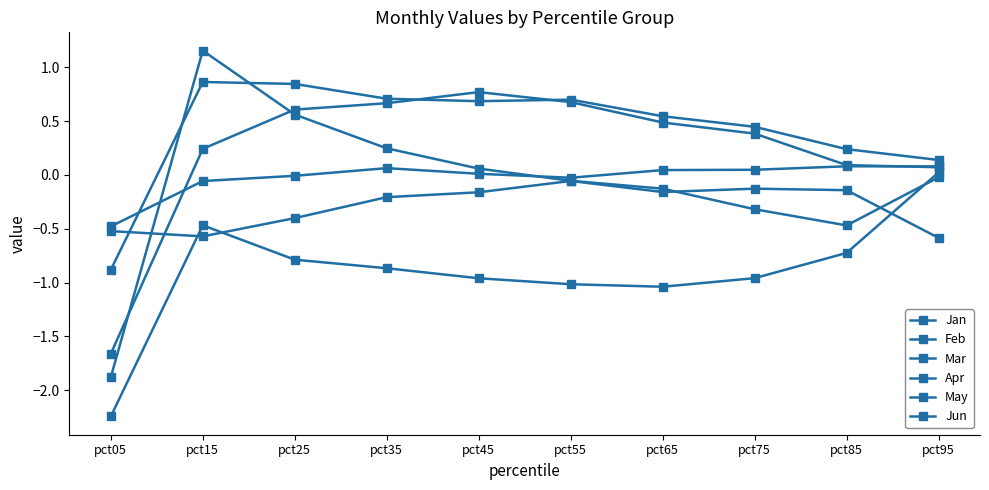

The value of Feb at pct05 is -1.0. True or false?

False